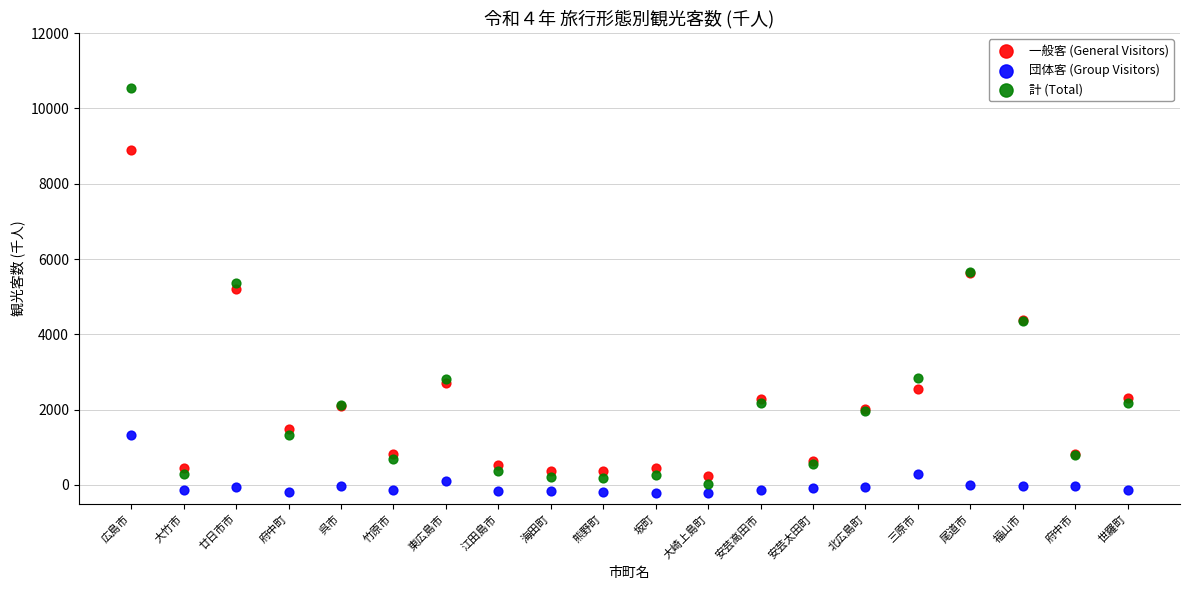

Which series contains the lowest Y value?

団体客 (Group Visitors)